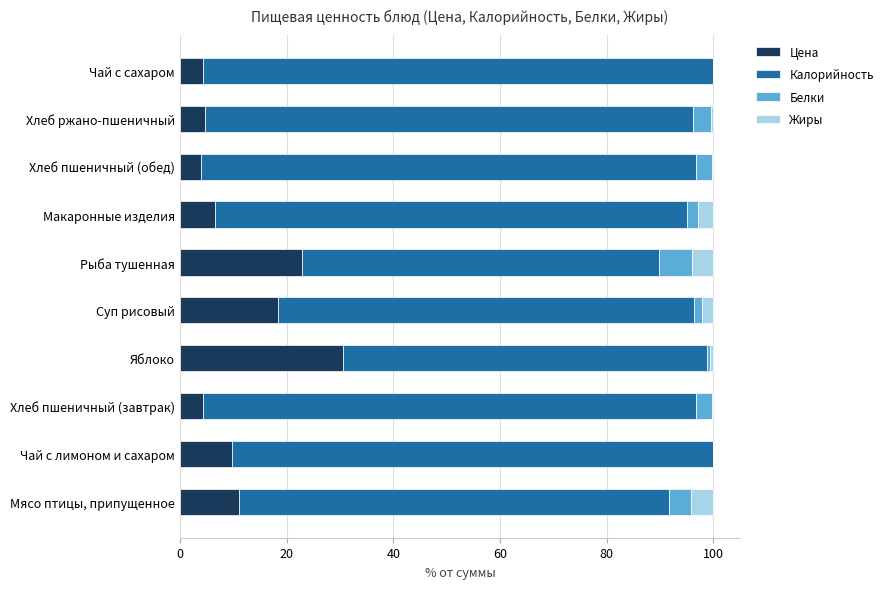

What is the highest value of the Цена series?

30.6